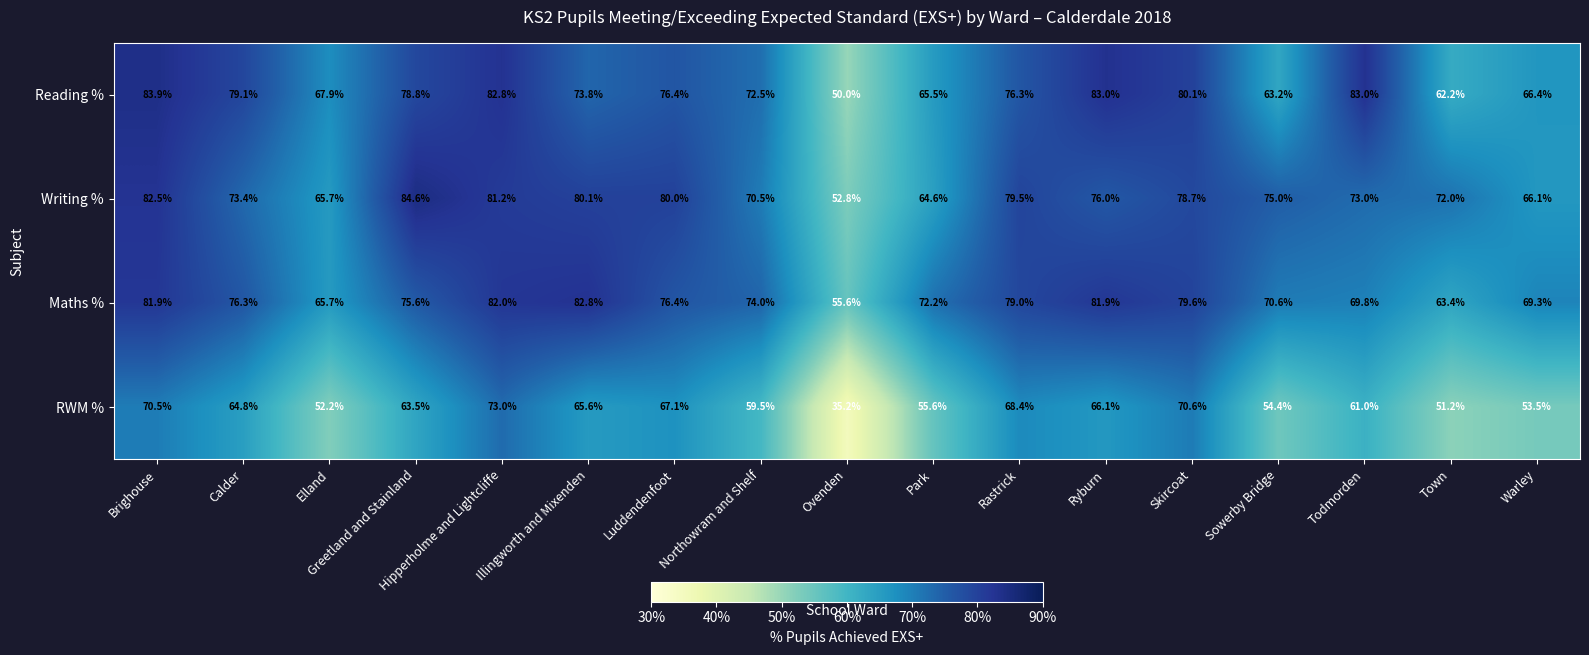

How many data points does each series have?

17